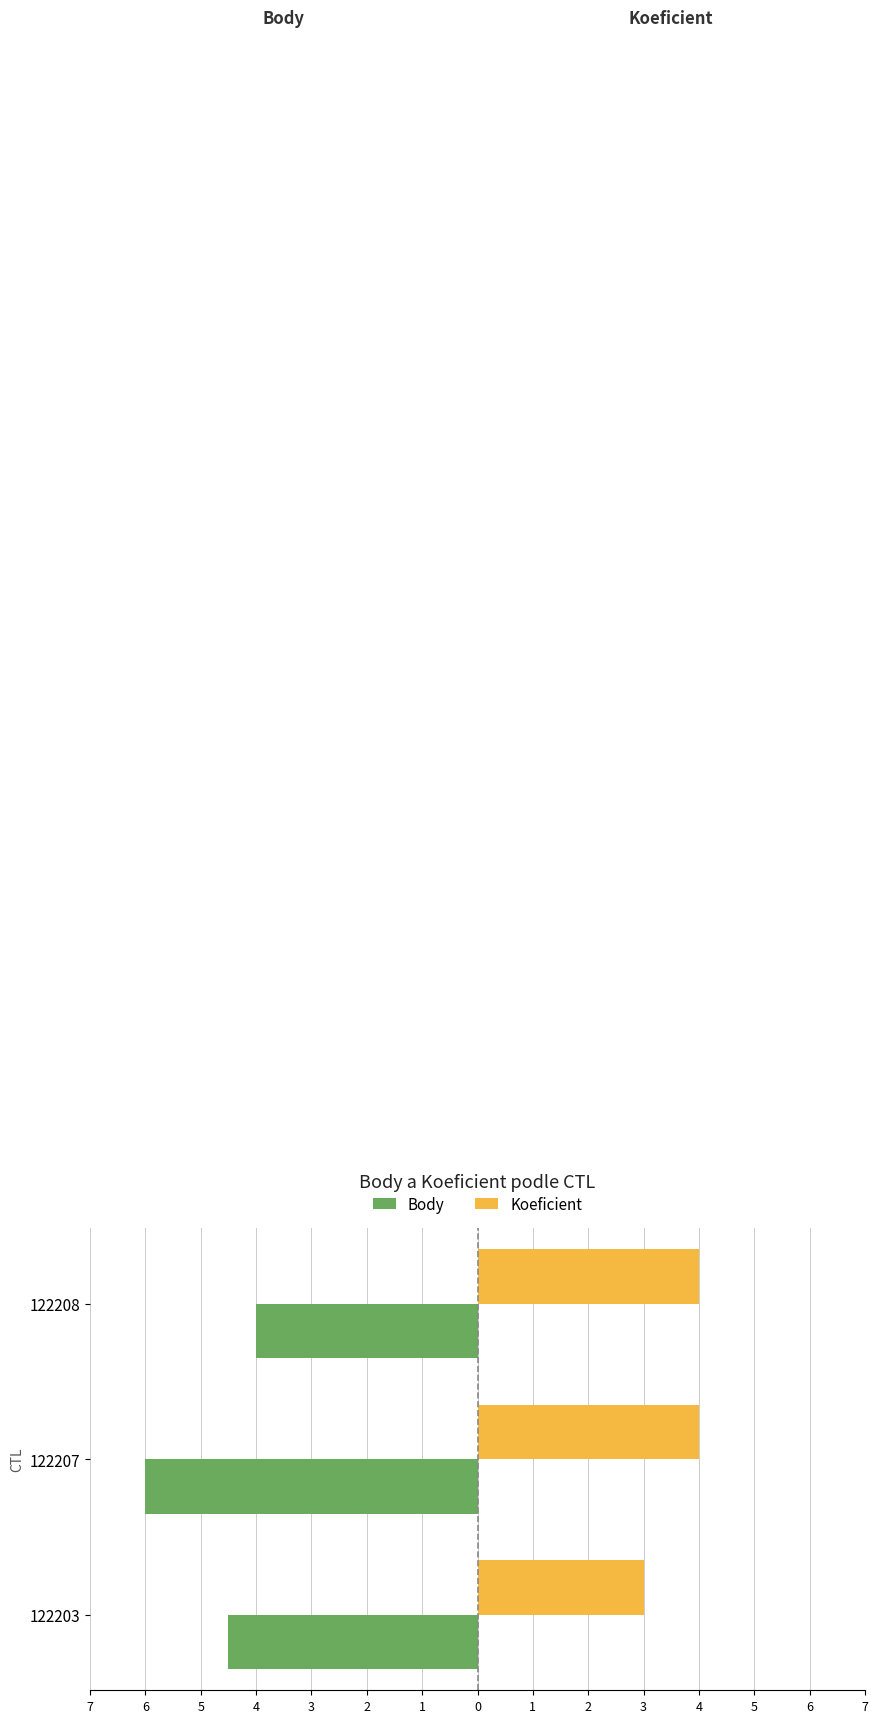

What are all the series names shown in the legend?

Body, Koeficient